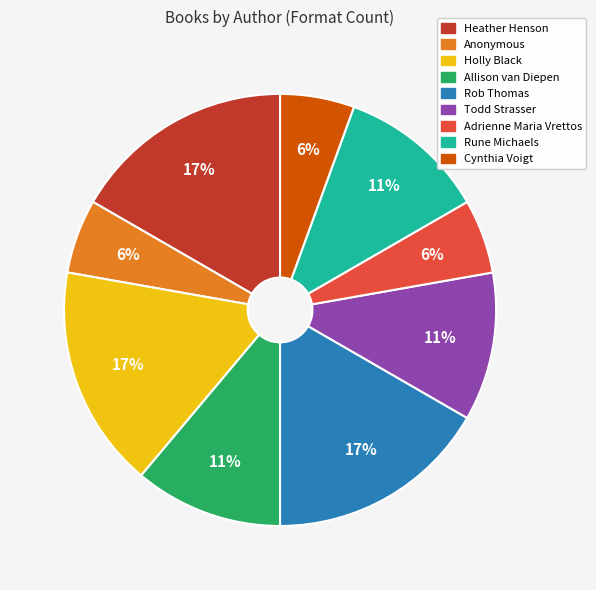

Which has a higher value, Cynthia Voigt or Rune Michaels?

Rune Michaels